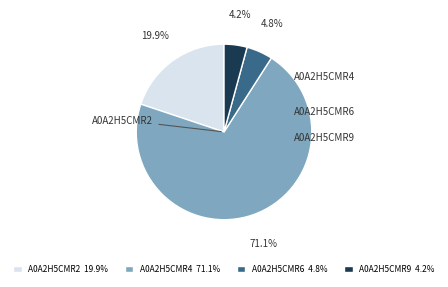

How many segments does this pie chart have?

4